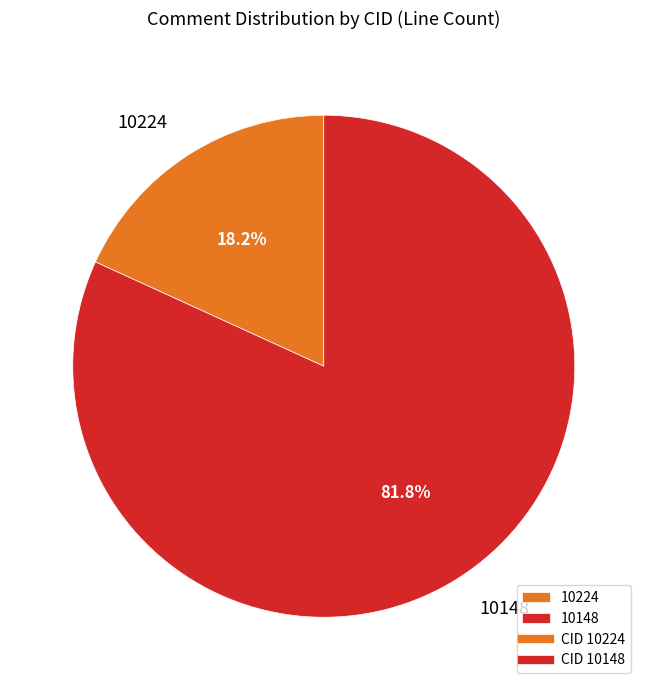

Rank the categories by value from highest to lowest.

10148, 10224